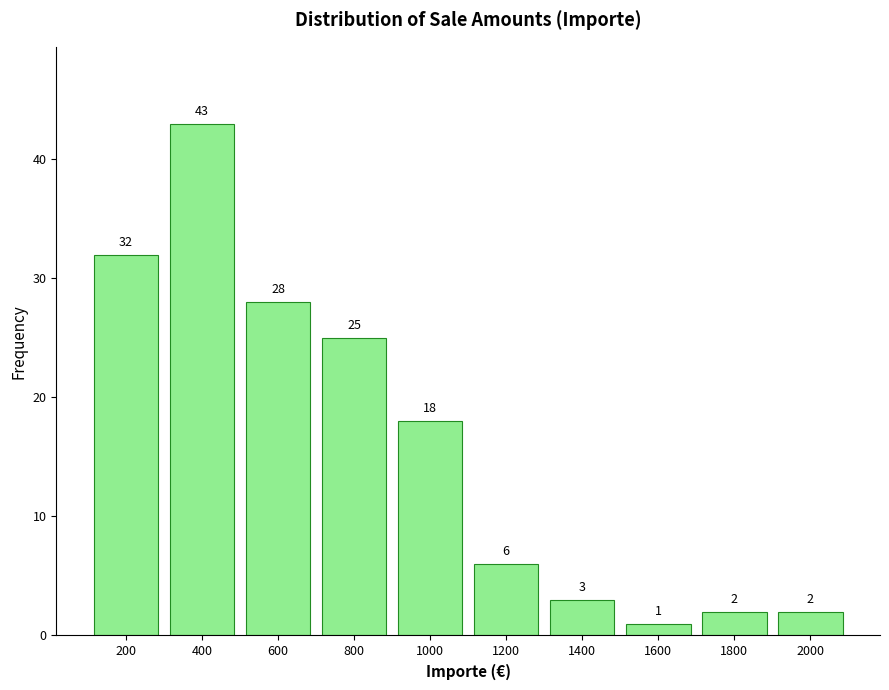

Reading left to right, what are all the values shown in this chart?

32	43	28	25	18	6	3	1	2	2